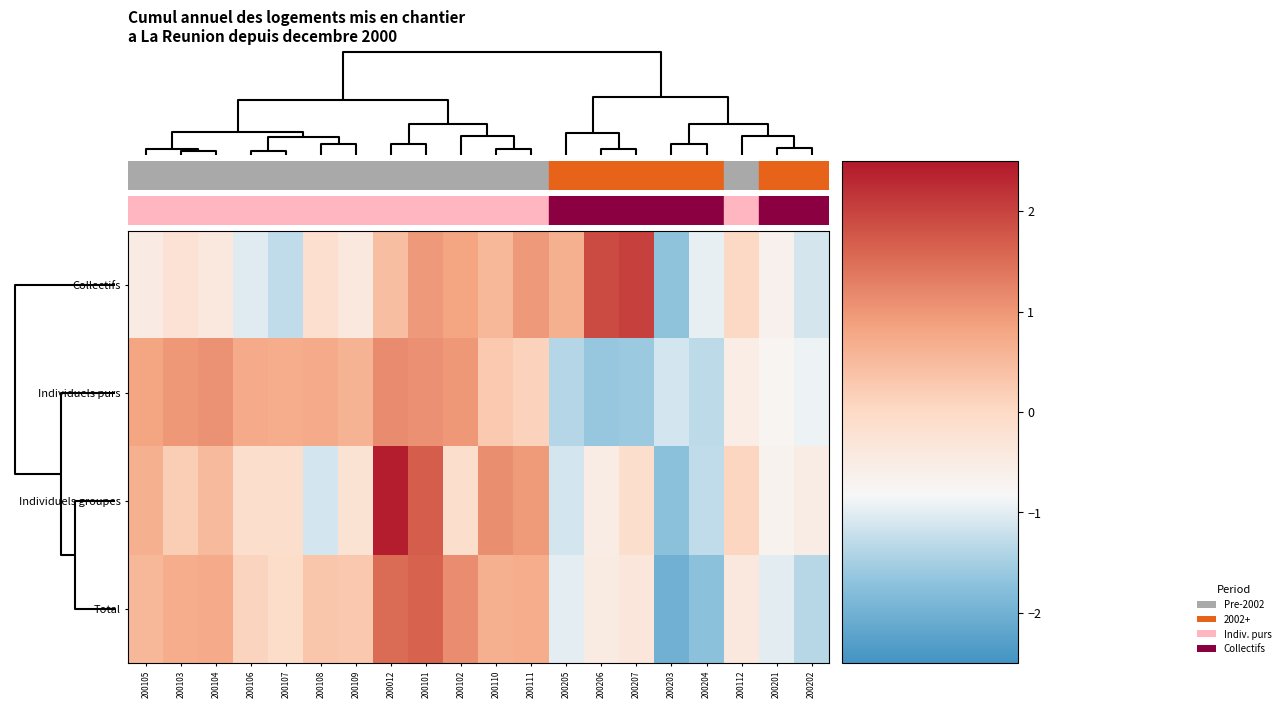

List the series in order of their overall mean, highest first.

Individuels purs, Collectifs, Total, Individuels groupes